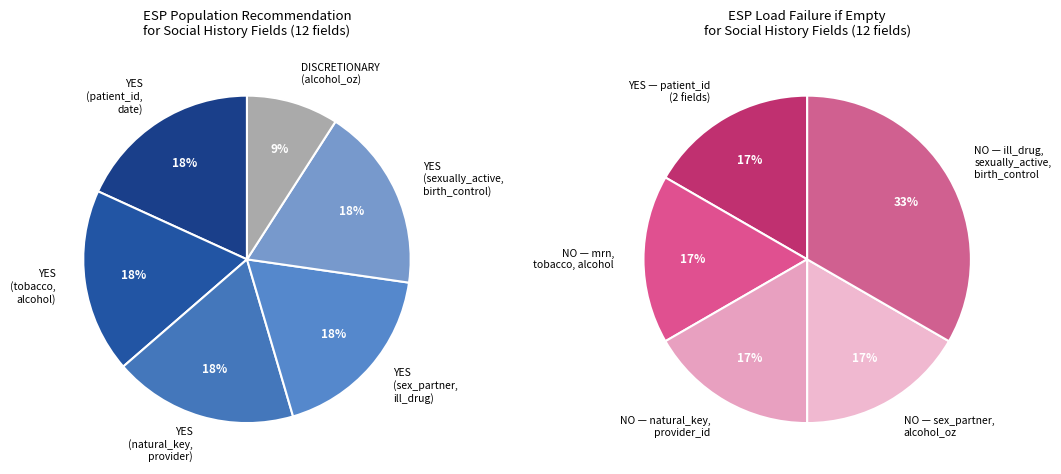

Does any single category account for the majority?

No